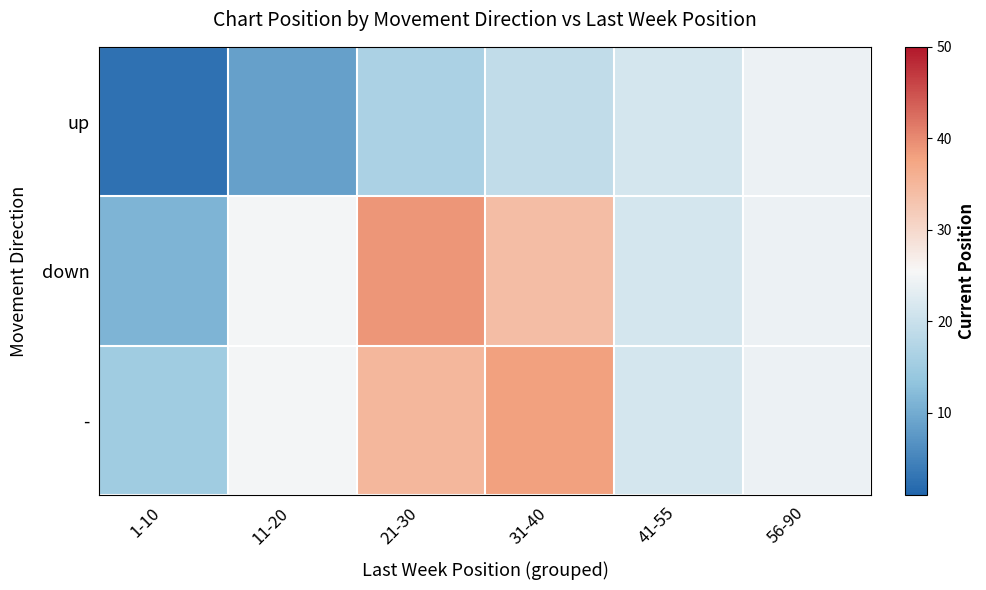

What is the minimum value shown in the chart?

2.7